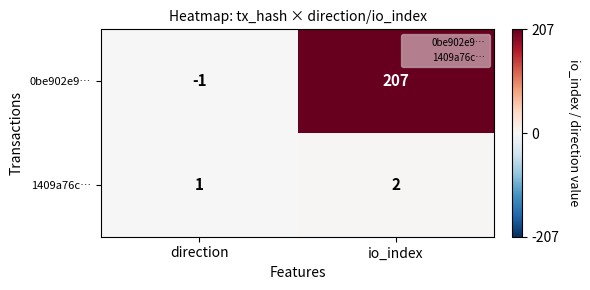

List the series in order of their overall mean, lowest first.

1409a76c…, 0be902e9…